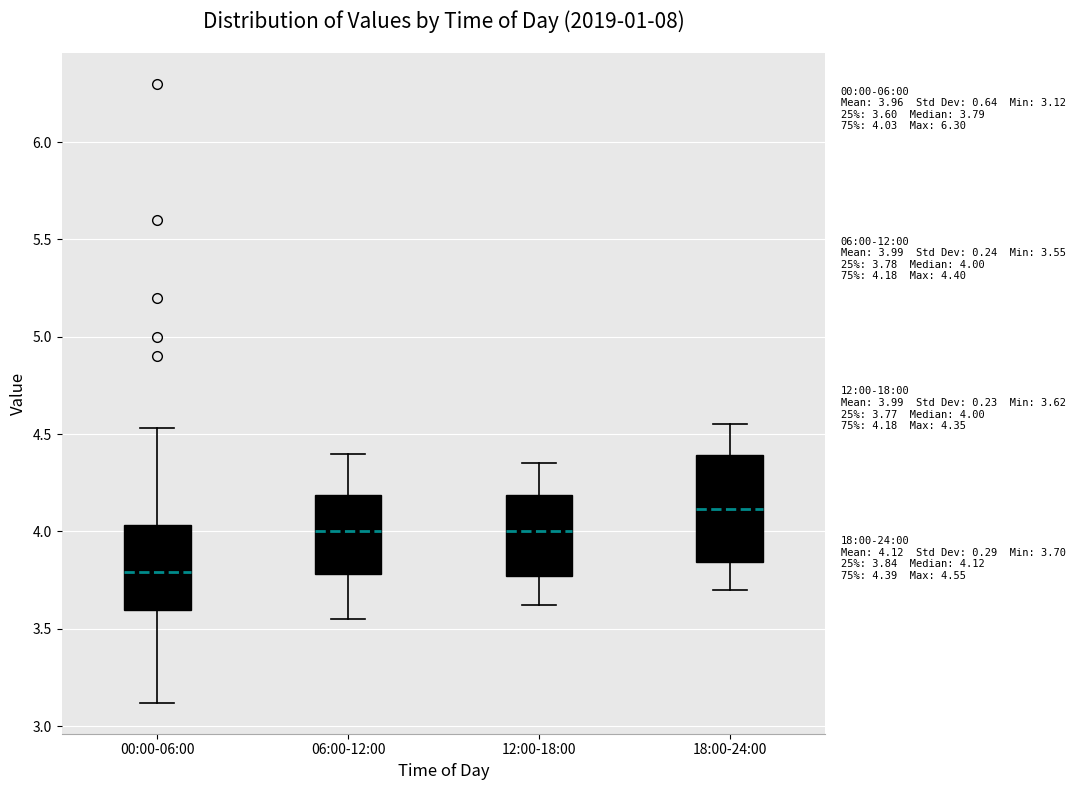

Which box has the lowest median line?

00:00-06:00